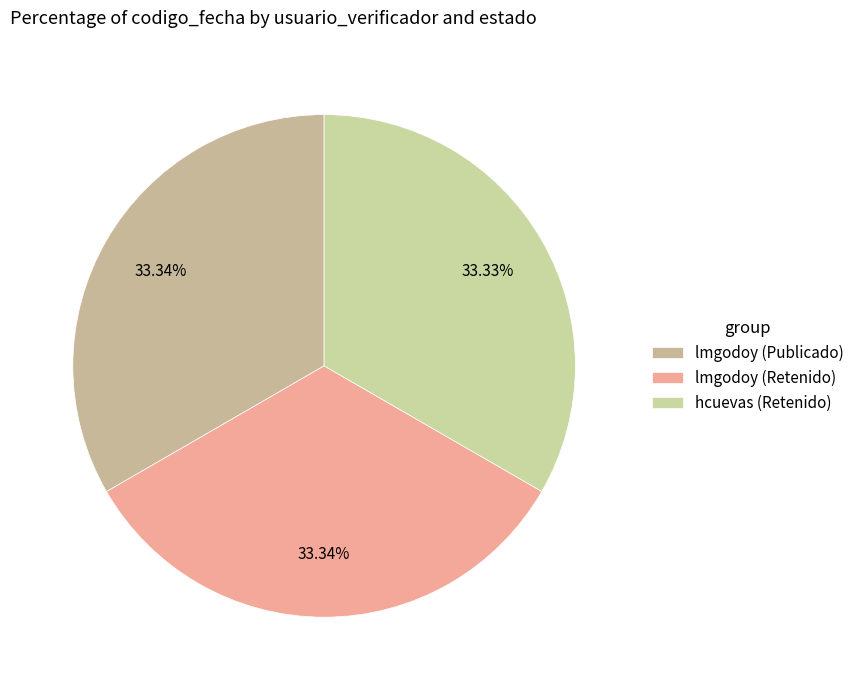

Combined, do hcuevas (Retenido) and lmgodoy (Retenido) account for over 50%?

Yes